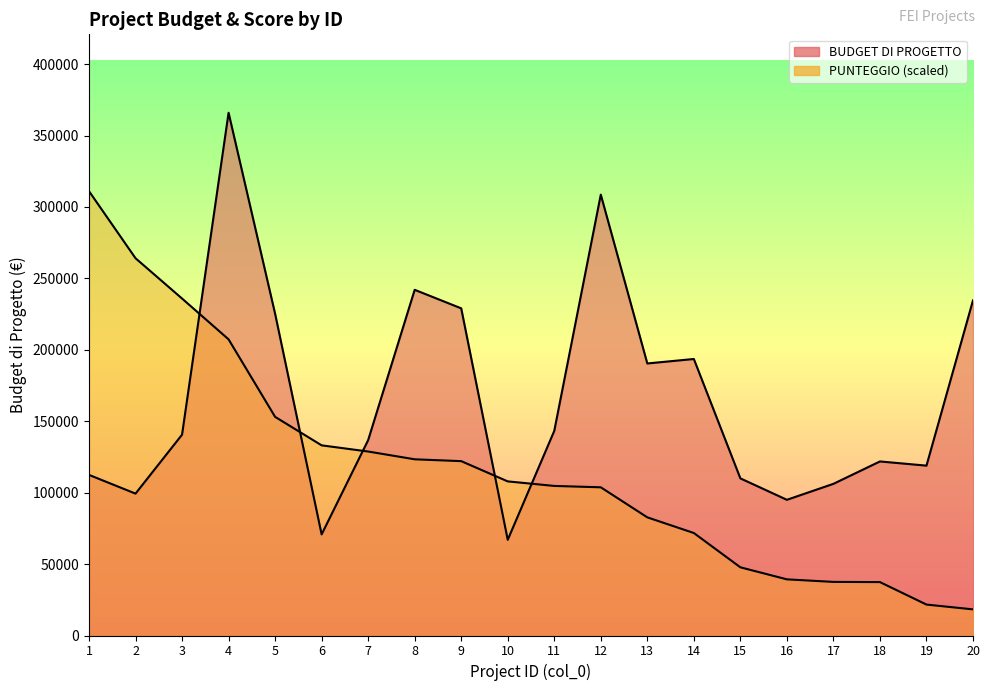

At which category does the chart reach its minimum across all series?

20